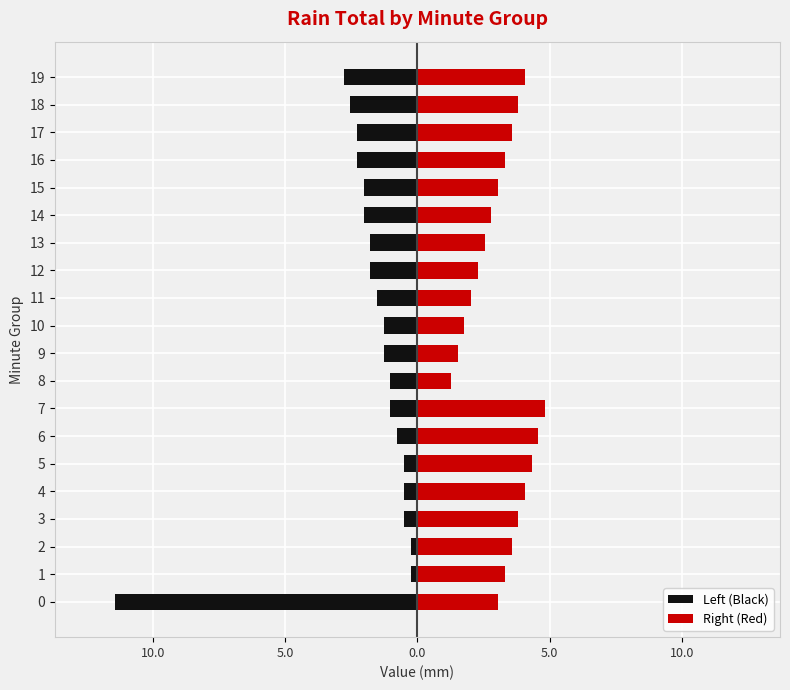

How many groups of bars are there?

20